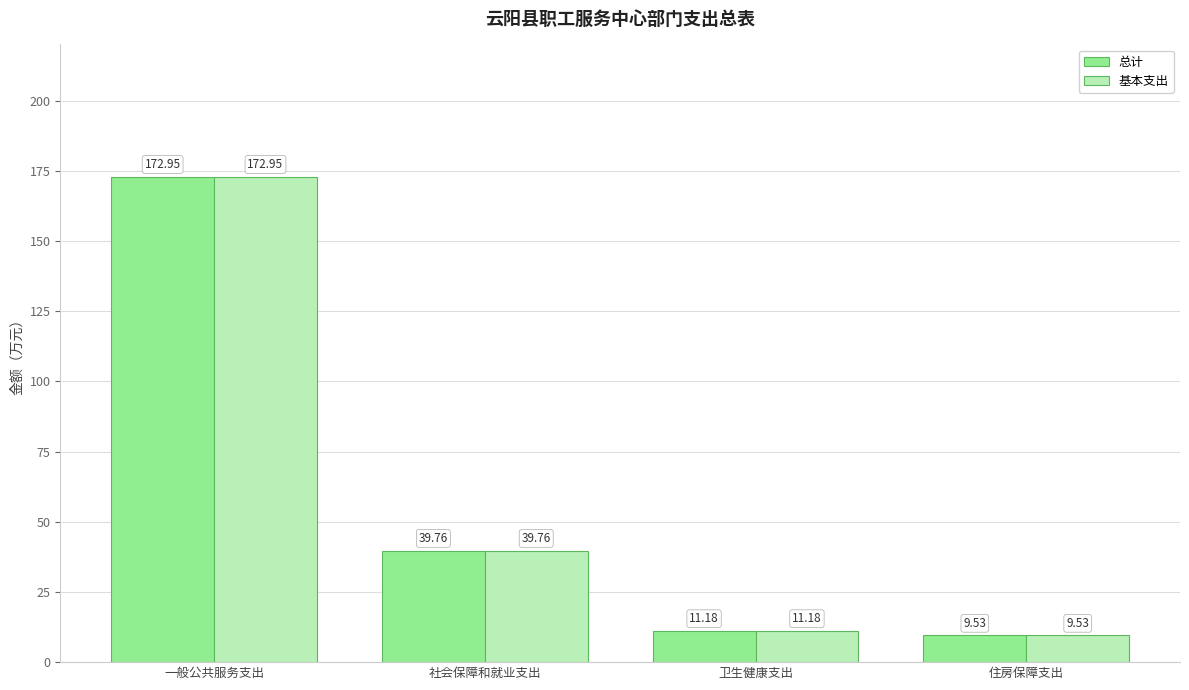

What is the total value across all series at 卫生健康支出?

22.4